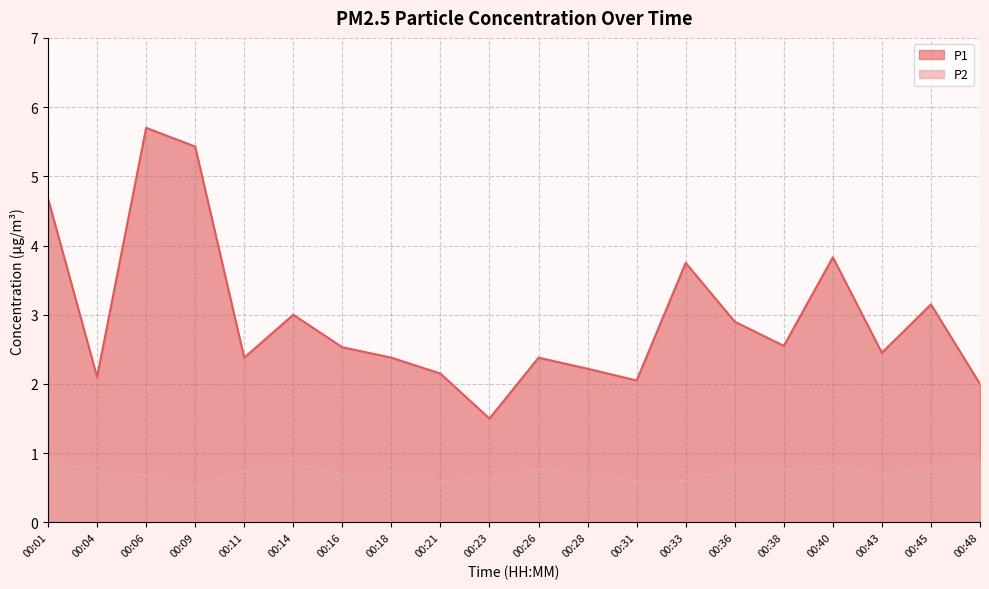

At which label does P1 reach its peak?

00:06